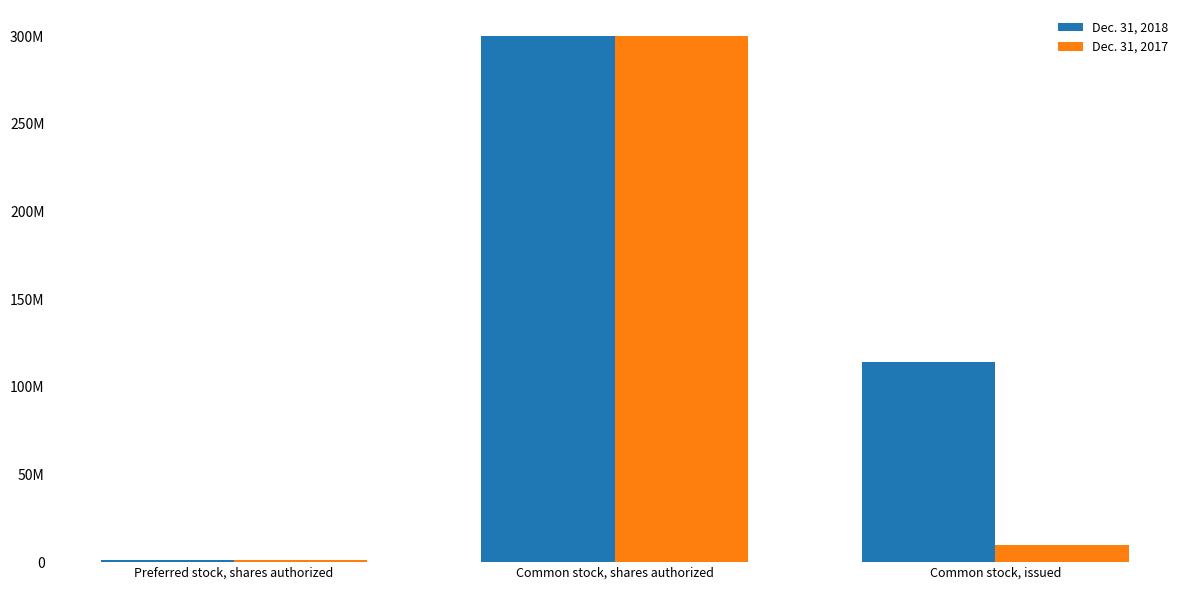

What is the difference between the second highest and minimum values in the Dec. 31, 2017 series?

8730000